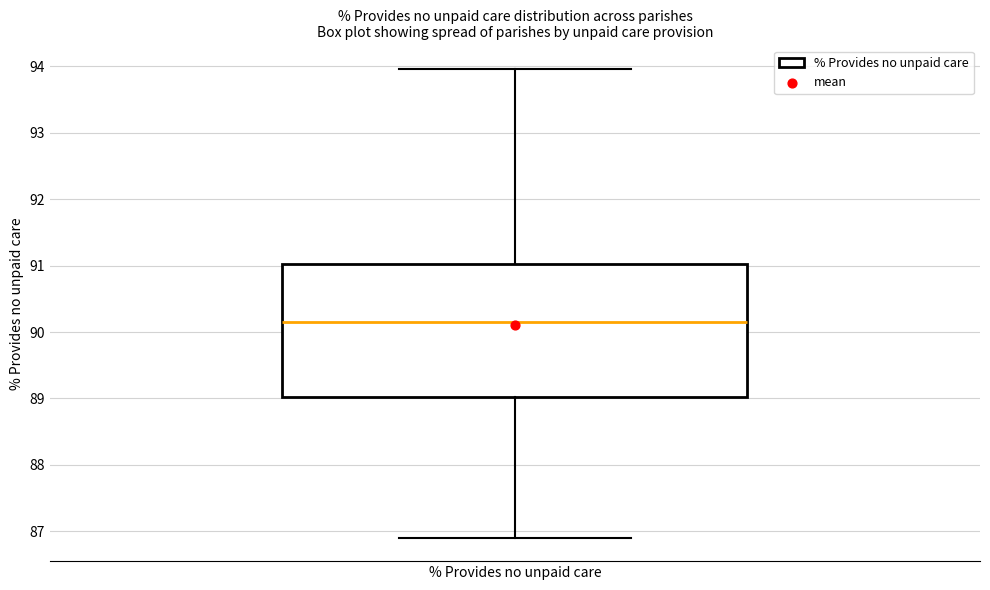

Where does the median line of the box for % Provides no unpaid care sit on the y-axis? The values are not printed on the chart, so give them approximately, as read against the axis.

90.1